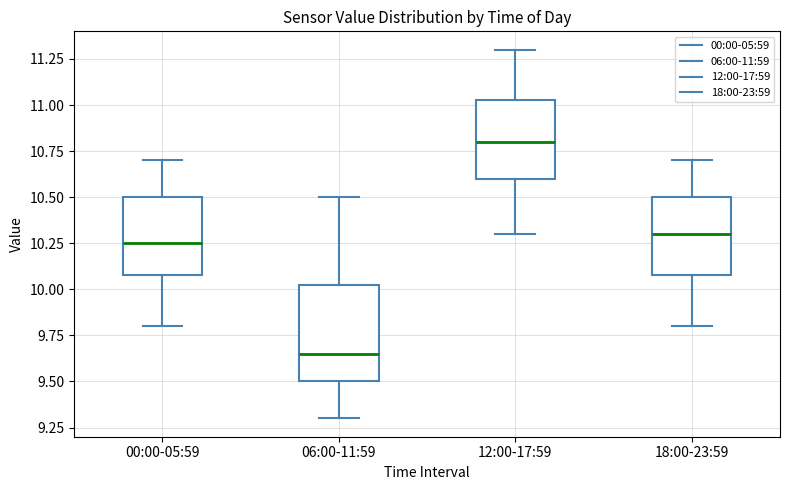

Reading left to right, transcribe this box plot: for each box, give where its median line is, the range the box spans, and where its two whiskers end, as read against the y-axis. The values are not printed on the chart, so give them approximately, as read against the axis.

00:00-05:59: median 10.25, box 10.10 to 10.50, whiskers 9.80 to 10.70
06:00-11:59: median 9.65, box 9.50 to 10.05, whiskers 9.30 to 10.50
12:00-17:59: median 10.80, box 10.60 to 11.05, whiskers 10.30 to 11.30
18:00-23:59: median 10.30, box 10.10 to 10.50, whiskers 9.80 to 10.70